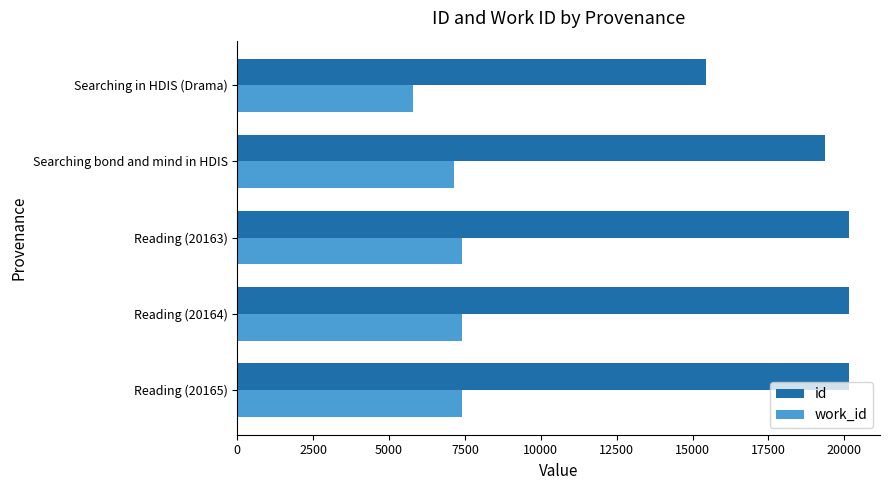

Is the value of id at Reading (20165) greater than the value of work_id at Reading (20164)?

Yes